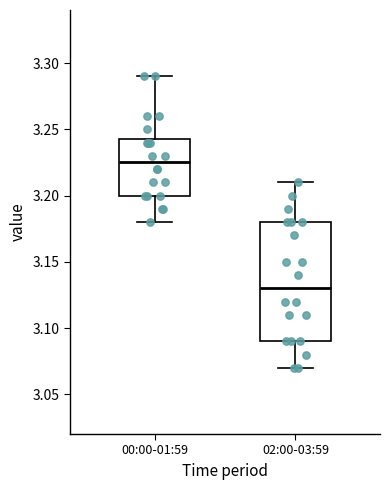

Comparing the boxes themselves (not the whiskers), which one is the tallest?

02:00-03:59